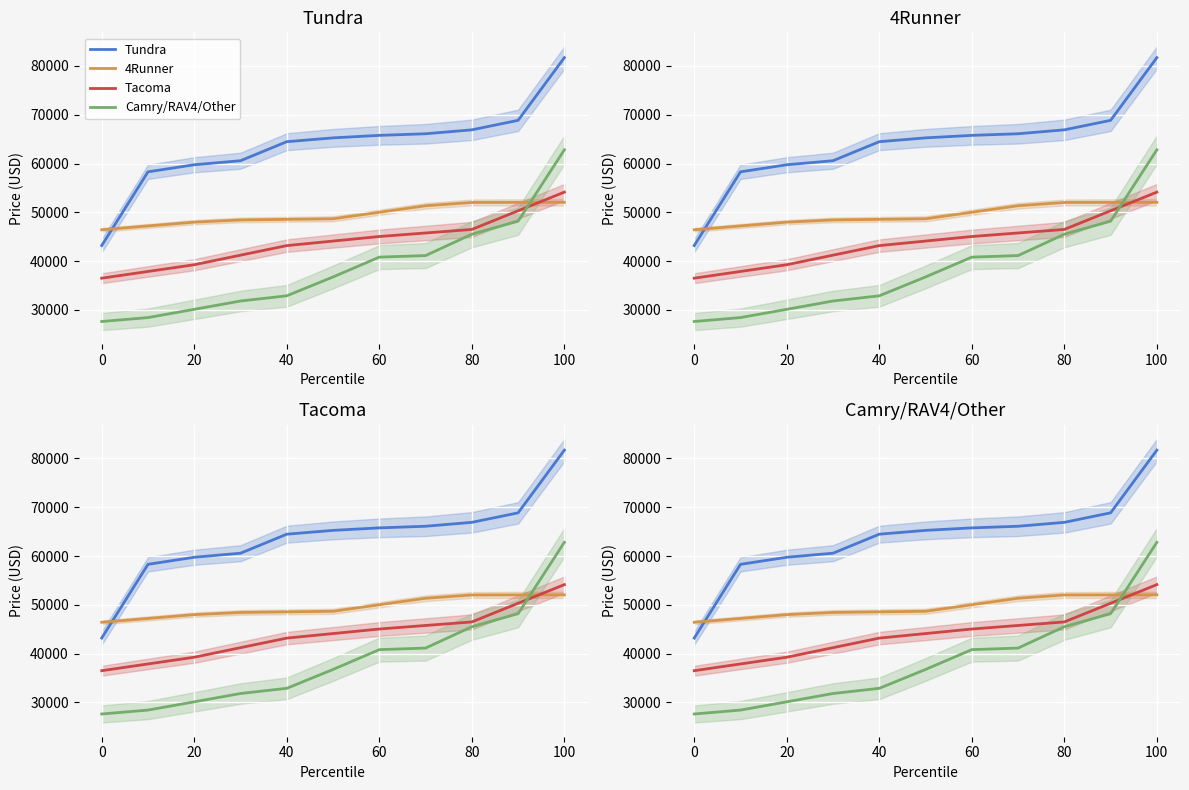

List the series in order of their peak value, lowest first.

4Runner, Tacoma, Camry/RAV4/Other, Tundra